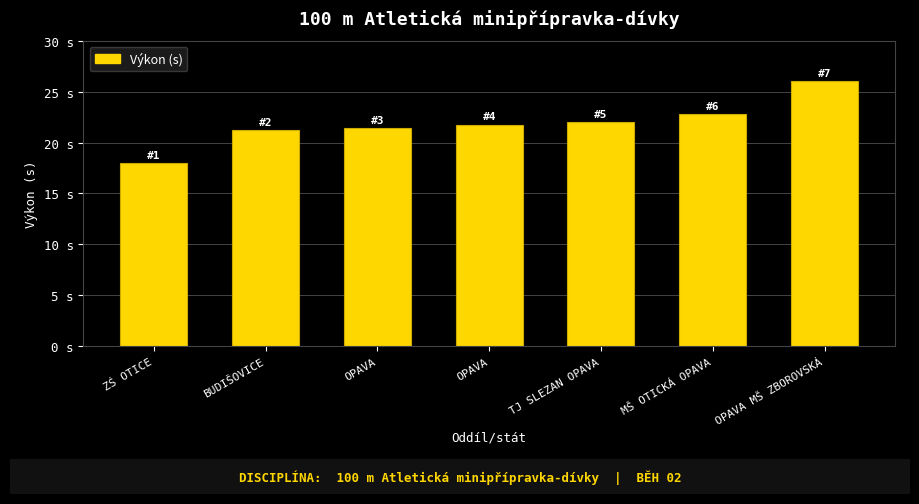

Reading left to right, what are all the values shown in this chart?

ZŚ OTICE=18.0	BUDIŠOVICE=21.2	OPAVA=21.4	OPAVA=21.8	TJ SLEZAN OPAVA=22.0	MŠ OTICKÁ OPAVA=22.8	OPAVA MŠ ZBOROVSKÁ=26.1